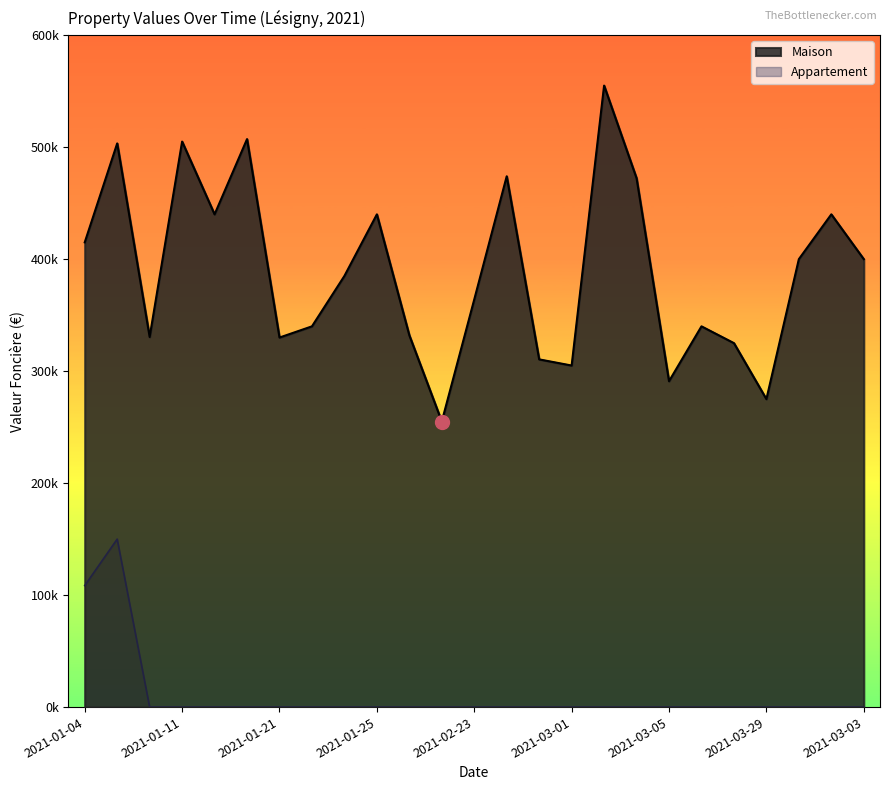

Reading left to right, extract all data points from this chart.

Maison: 415000	503360	330500	505000	440000	507200	330000	340000	385000	440000	332000	255000	364000	474000	310500	305000	555000	472300	291000	340000	325000	275000	400000	440000	400000
Appartement: 108500	150000	0	0	0	0	0	0	0	0	0	0	0	0	0	0	0	0	0	0	0	0	0	0	0